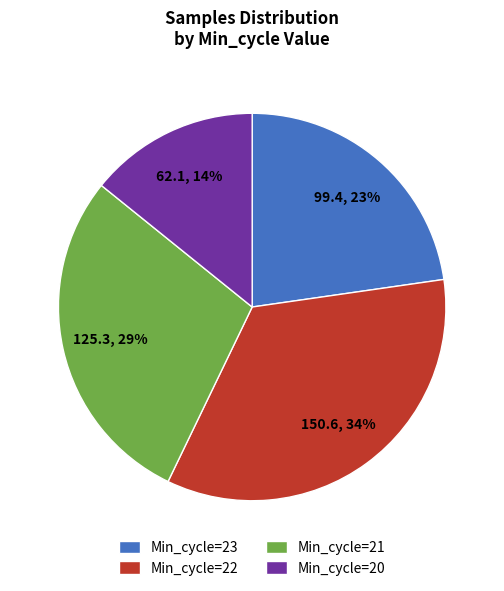

Count the number of slices in the pie.

4